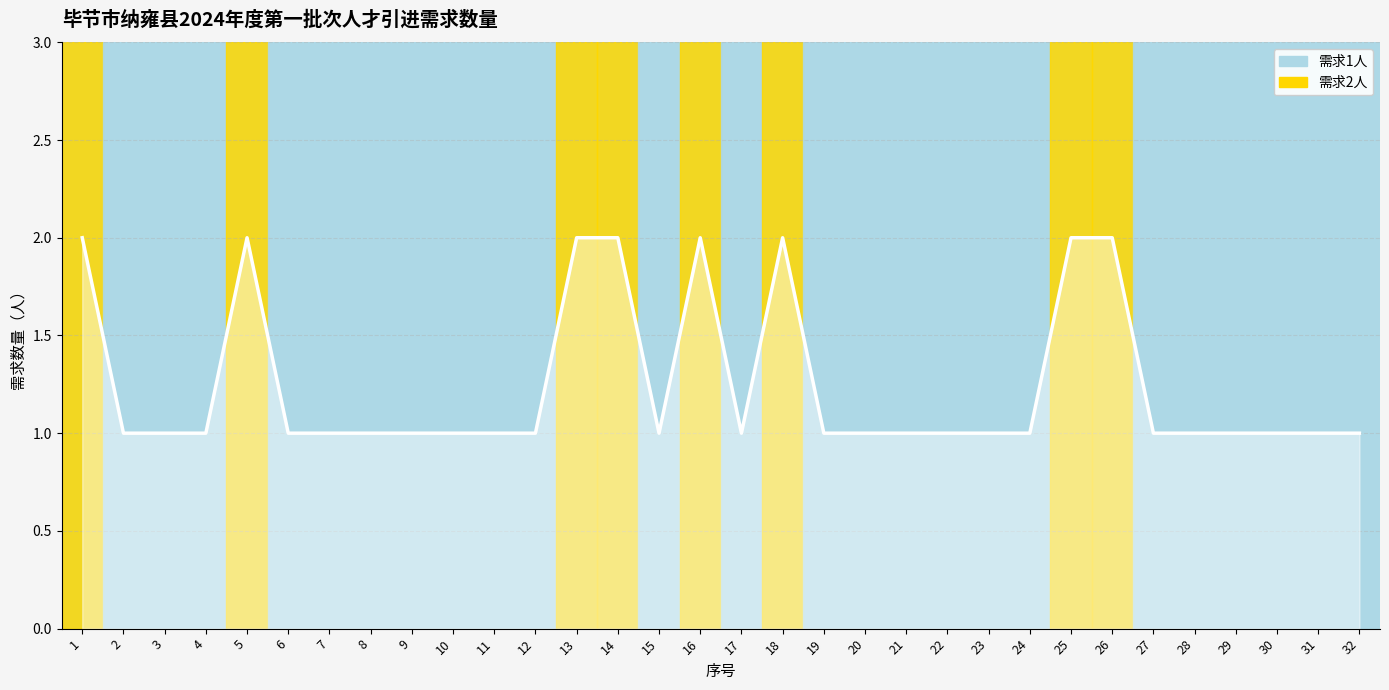

Reading left to right, extract all data points from this chart.

1=2	2=1	3=1	4=1	5=2	6=1	7=1	8=1	9=1	10=1	11=1	12=1	13=2	14=2	15=1	16=2	17=1	18=2	19=1	20=1	21=1	22=1	23=1	24=1	25=2	26=2	27=1	28=1	29=1	30=1	31=1	32=1